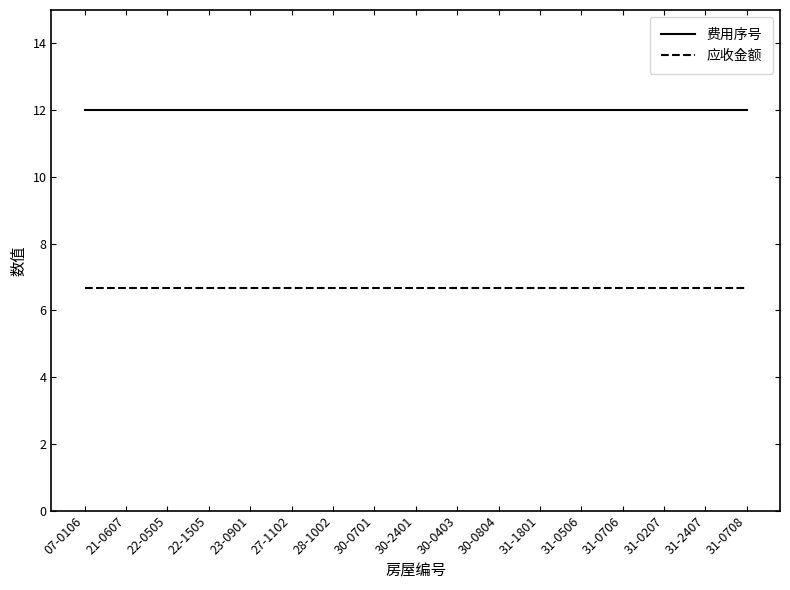

What is the highest value of the 应收金额 series?

6.7